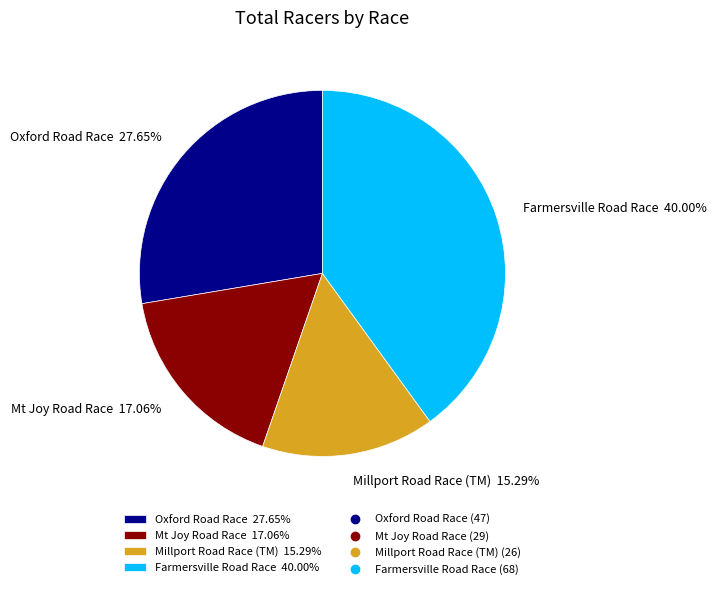

What is the ratio of the value at Farmersville Road Race to the value at Millport Road Race (TM)?

2.6